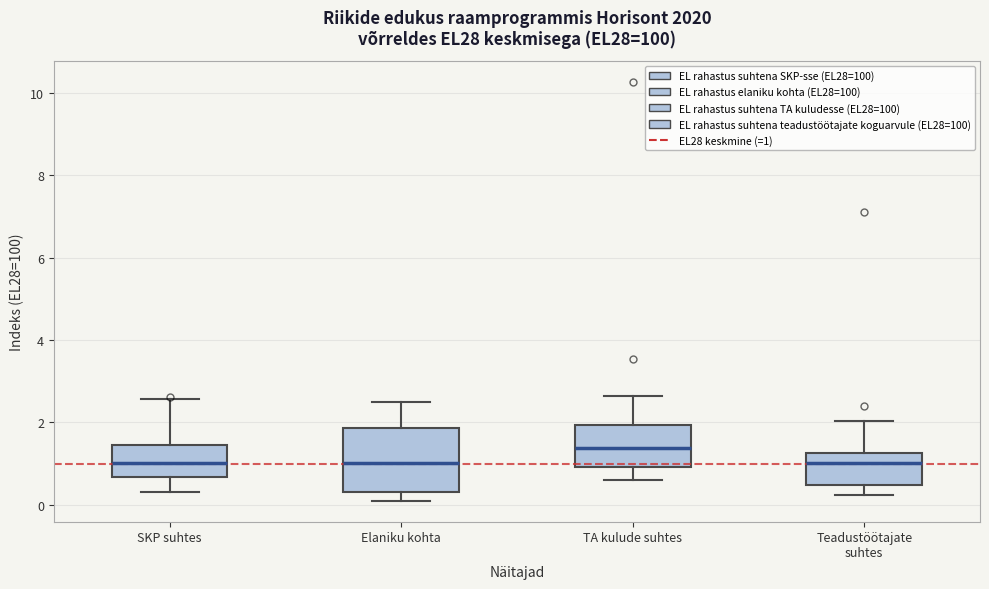

Reading left to right, read every box against the y-axis: the position of its median line, the range the box covers, and the ends of its whiskers. The values are not printed on the chart, so give them approximately, as read against the axis.

SKP suhtes: median 1.0, box 0.6 to 1.4, whiskers 0.4 to 2.6
Elaniku kohta: median 1.0, box 0.4 to 1.8, whiskers 0.2 to 2.4
TA kulude suhtes: median 1.4, box 1.0 to 2.0, whiskers 0.6 to 2.6
Teadustöötajate suhtes: median 1.0, box 0.4 to 1.2, whiskers 0.2 to 2.0